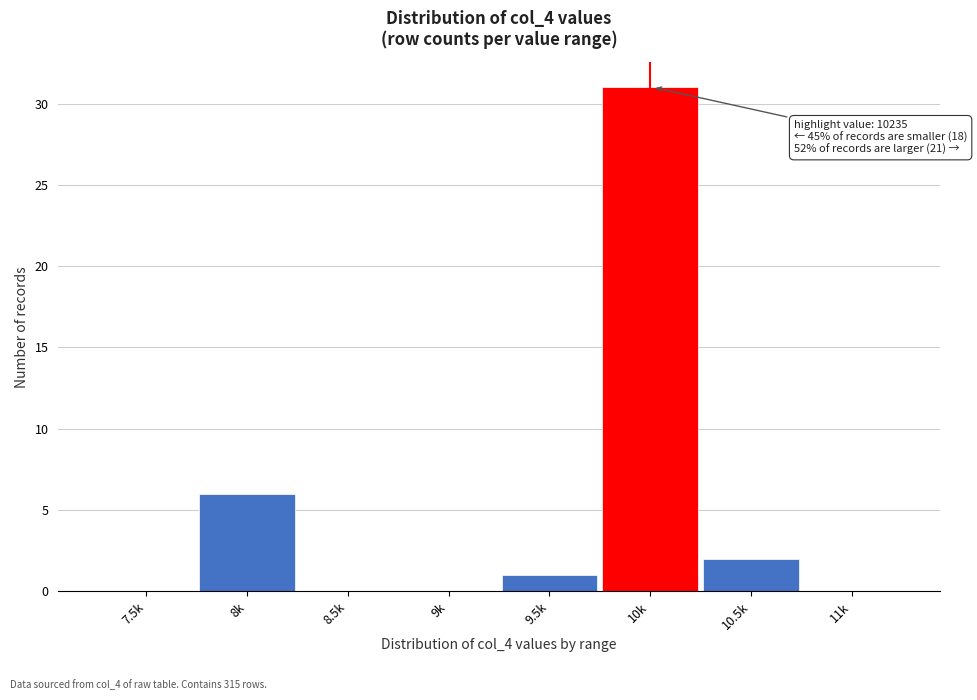

Reading right to left, extract all data points from this chart.

11k=0	10.5k=2	10k=31	9.5k=1	9k=0	8.5k=0	8k=6	7.5k=0